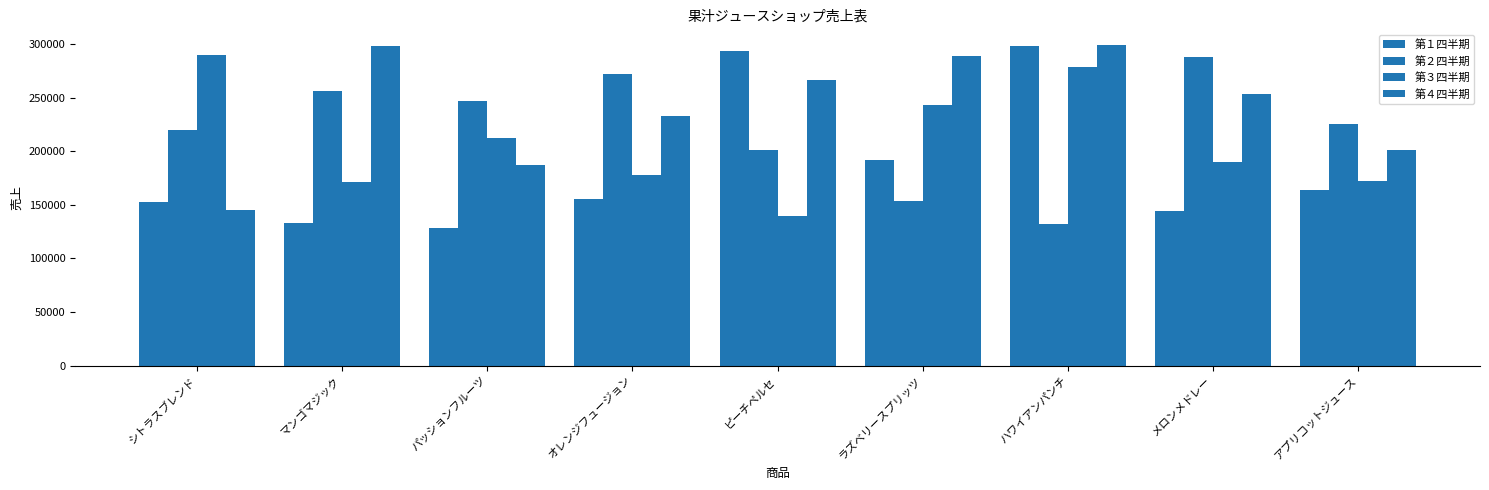

Reading right to left, what are all the values shown in this chart?

第１四半期: アプリコットジュース=163491	メロンメドレー=144567	ハワイアンパンチ=298001	ラズベリースプリッツ=192345	ピーチペルセ=293456	オレンジフュージョン=155432	パッションフルーツ=128765	マンゴマジック=132876	シトラスブレンド=152346
第２四半期: アプリコットジュース=225148	メロンメドレー=287890	ハワイアンパンチ=132345	ラズベリースプリッツ=153210	ピーチペルセ=201234	オレンジフュージョン=272109	パッションフルーツ=246789	マンゴマジック=255990	シトラスブレンド=220055
第３四半期: アプリコットジュース=172330	メロンメドレー=190123	ハワイアンパンチ=278901	ラズベリースプリッツ=243567	ピーチペルセ=139876	オレンジフュージョン=177654	パッションフルーツ=212345	マンゴマジック=171234	シトラスブレンド=289731
第４四半期: アプリコットジュース=201665	メロンメドレー=253456	ハワイアンパンチ=299001	ラズベリースプリッツ=288901	ピーチペルセ=266789	オレンジフュージョン=233456	パッションフルーツ=187654	マンゴマジック=298765	シトラスブレンド=145678